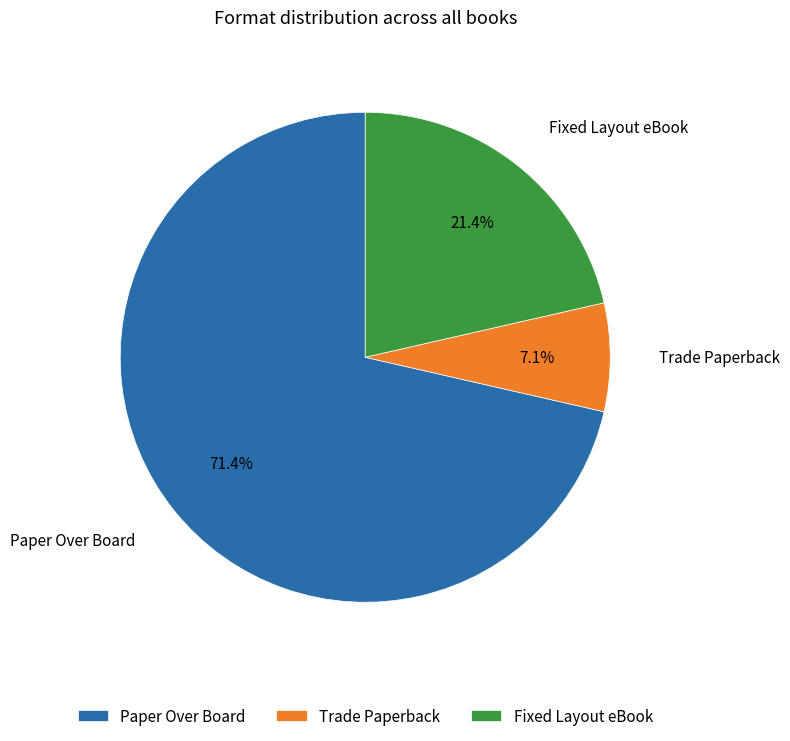

To the nearest percent, what is the difference between the Paper Over Board and Fixed Layout eBook slice percentages?

50%